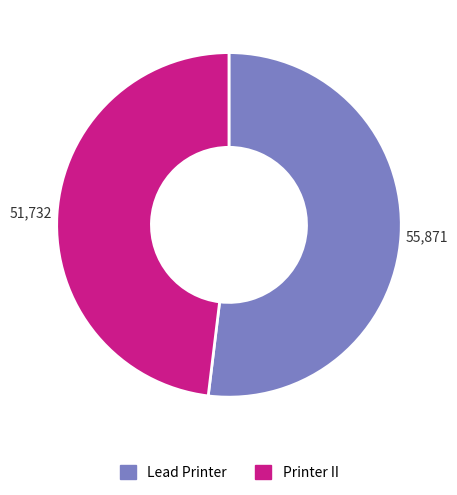

What is the majority slice?

Lead Printer